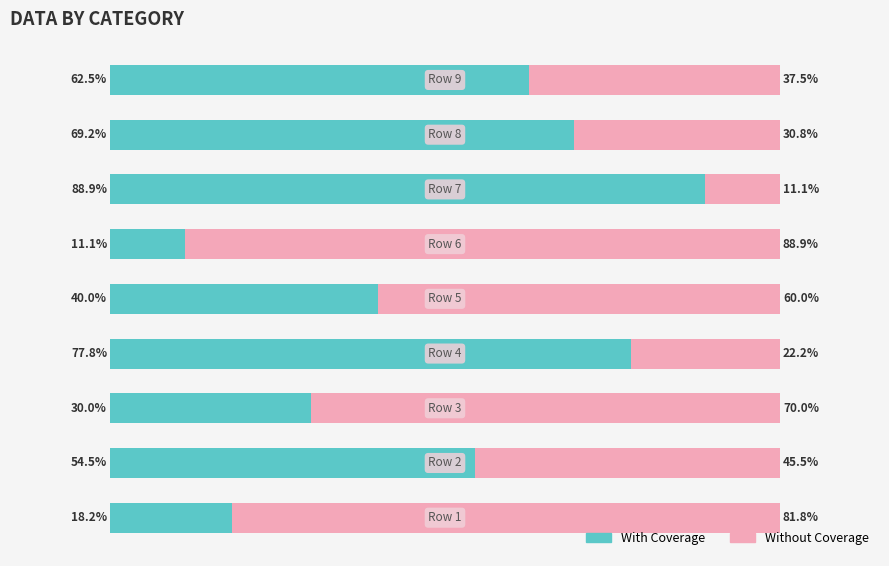

What is the sum of all With Coverage values?

452.2